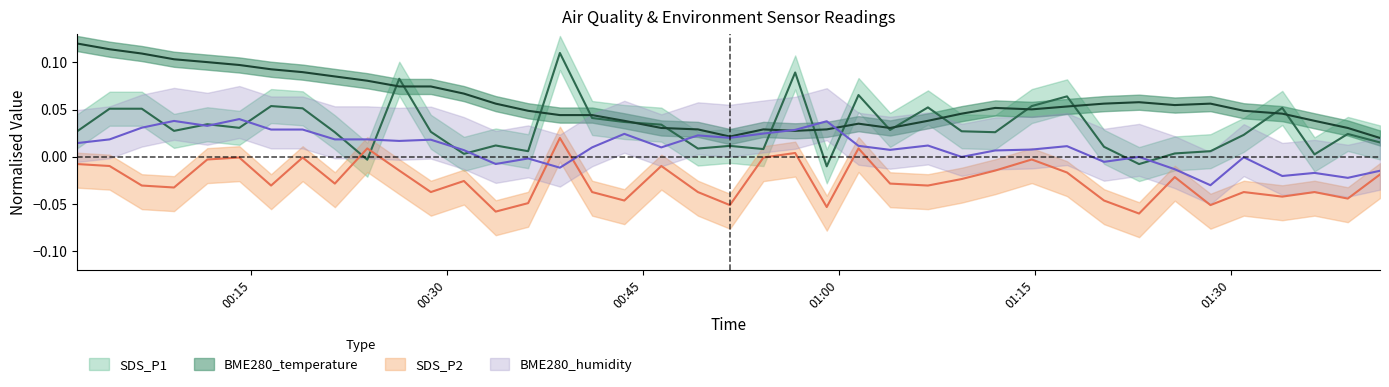

How many distinct data groups are displayed?

4